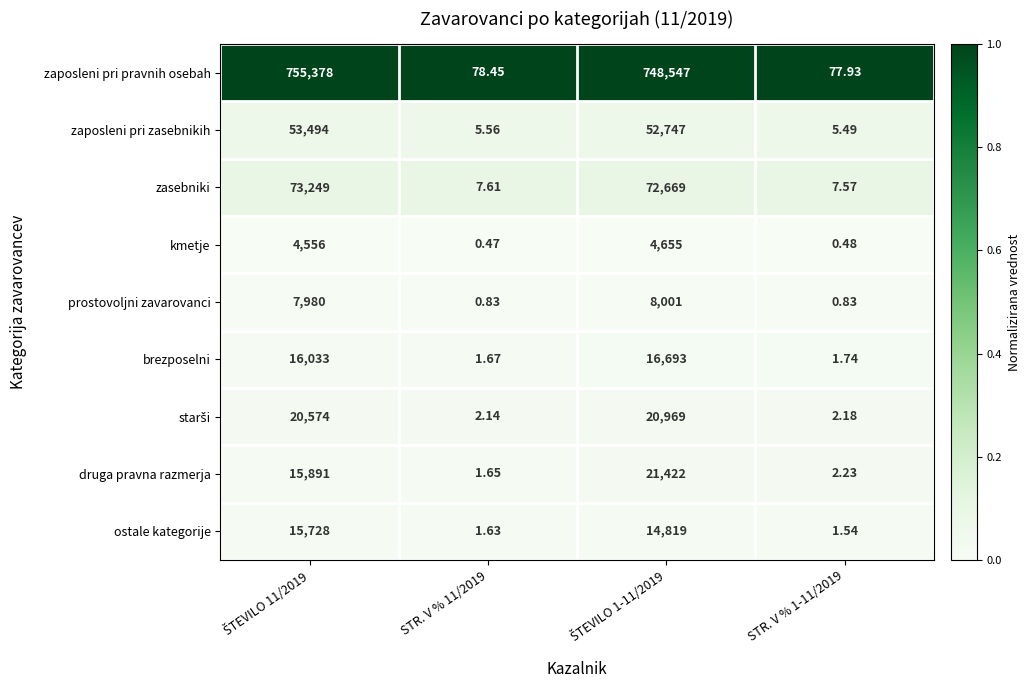

Which series has the largest total across all categories?

zaposleni pri pravnih osebah